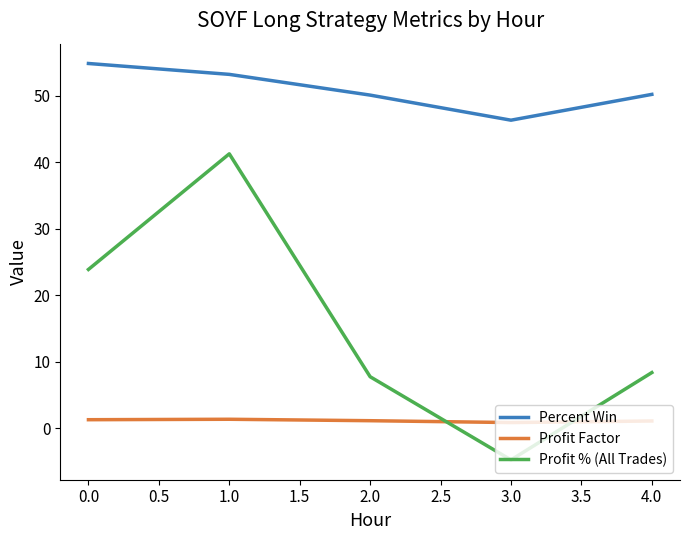

What is the difference between the highest and lowest values at 1.0?

51.8